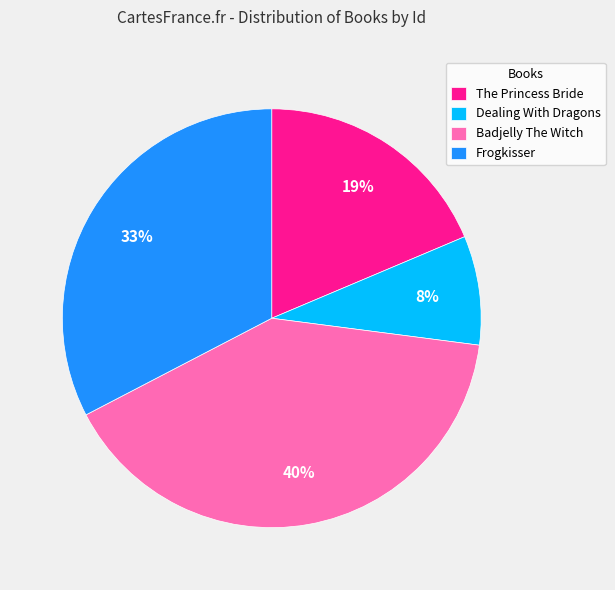

Rank the categories by value from highest to lowest.

Badjelly The Witch, Frogkisser, The Princess Bride, Dealing With Dragons